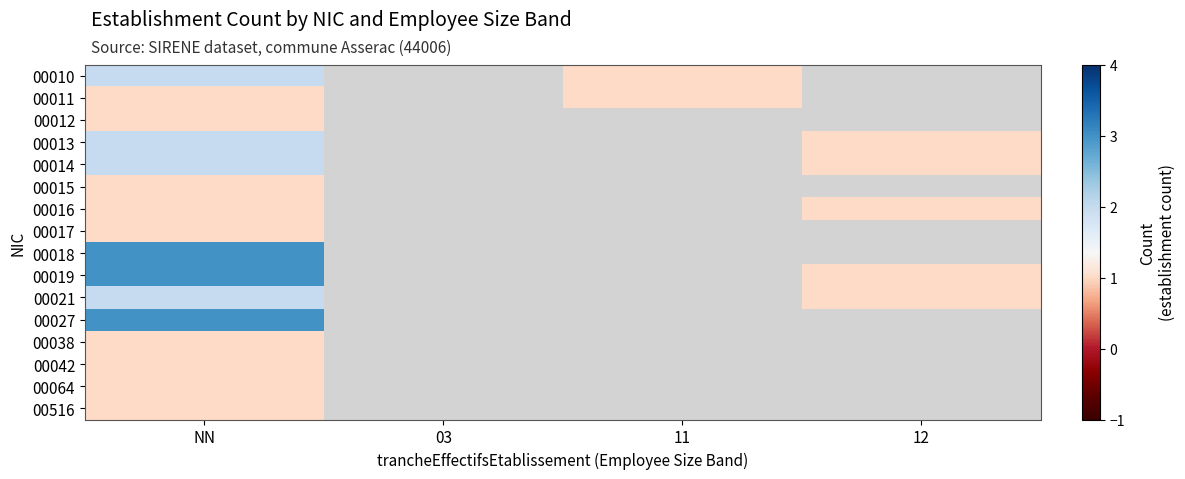

What is the maximum value shown in the chart?

3.0